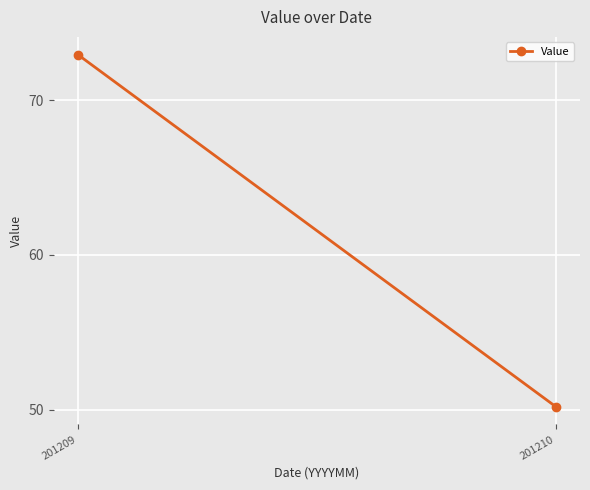

What is the value of the 2nd point from the left?

50.2